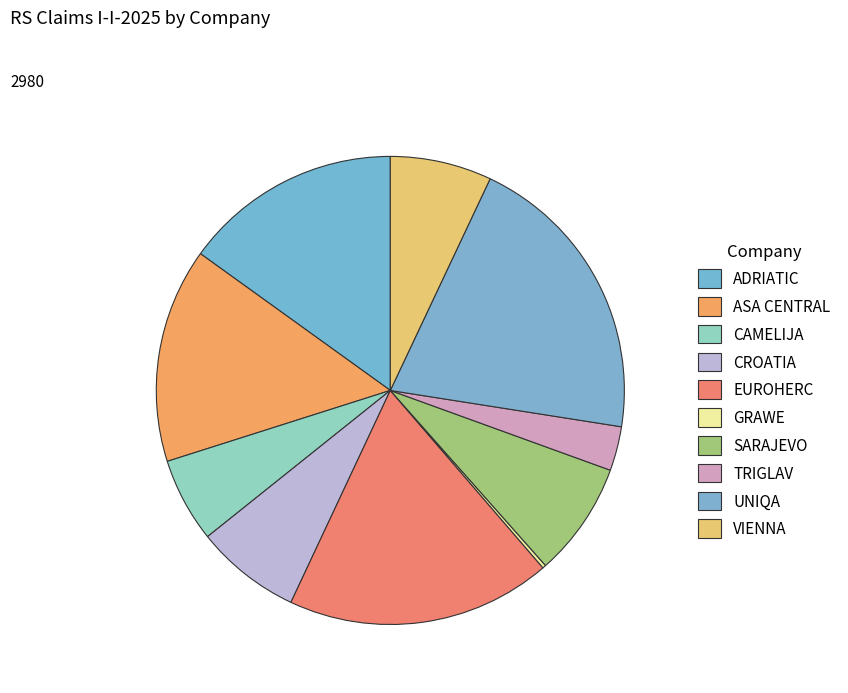

How many segments does this pie chart have?

10